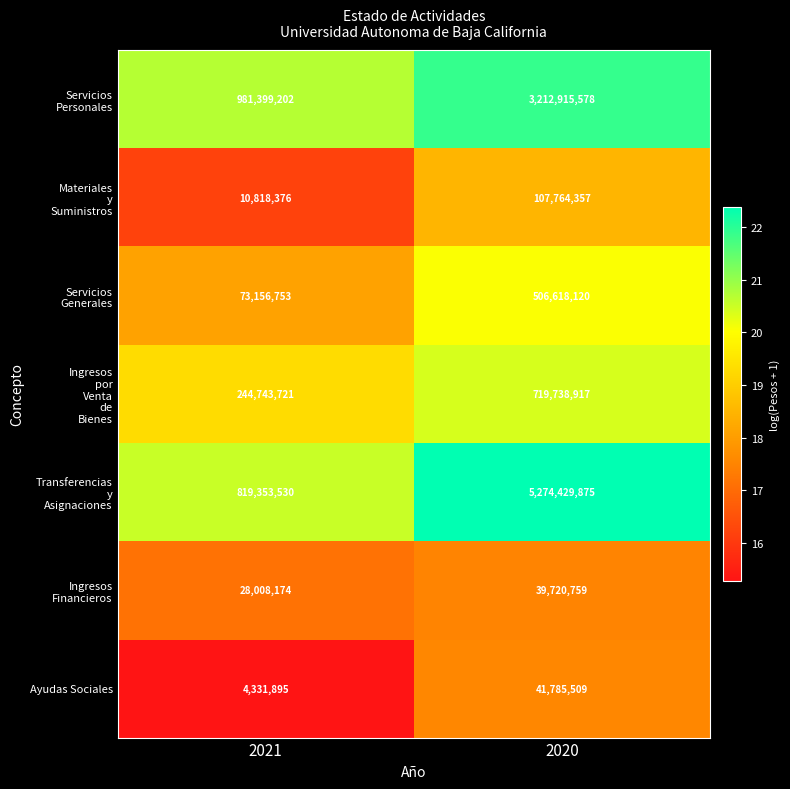

Which label corresponds to the smallest value in the chart?

2021